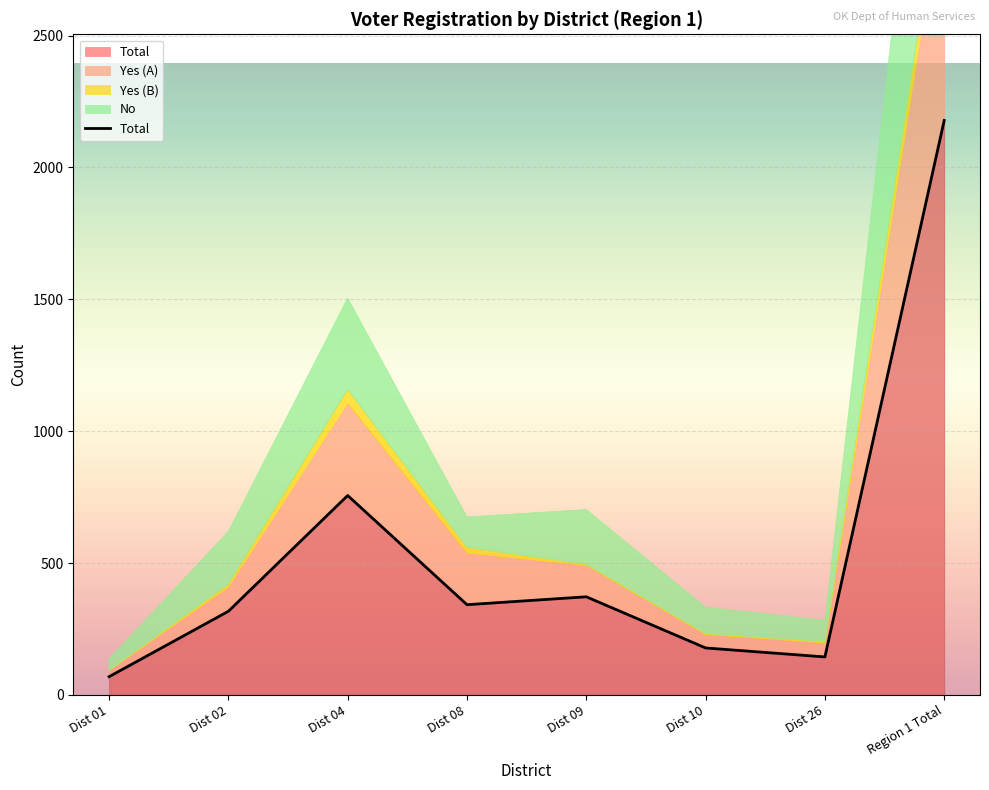

What is the label of the 3rd point from the right?

Dist 10